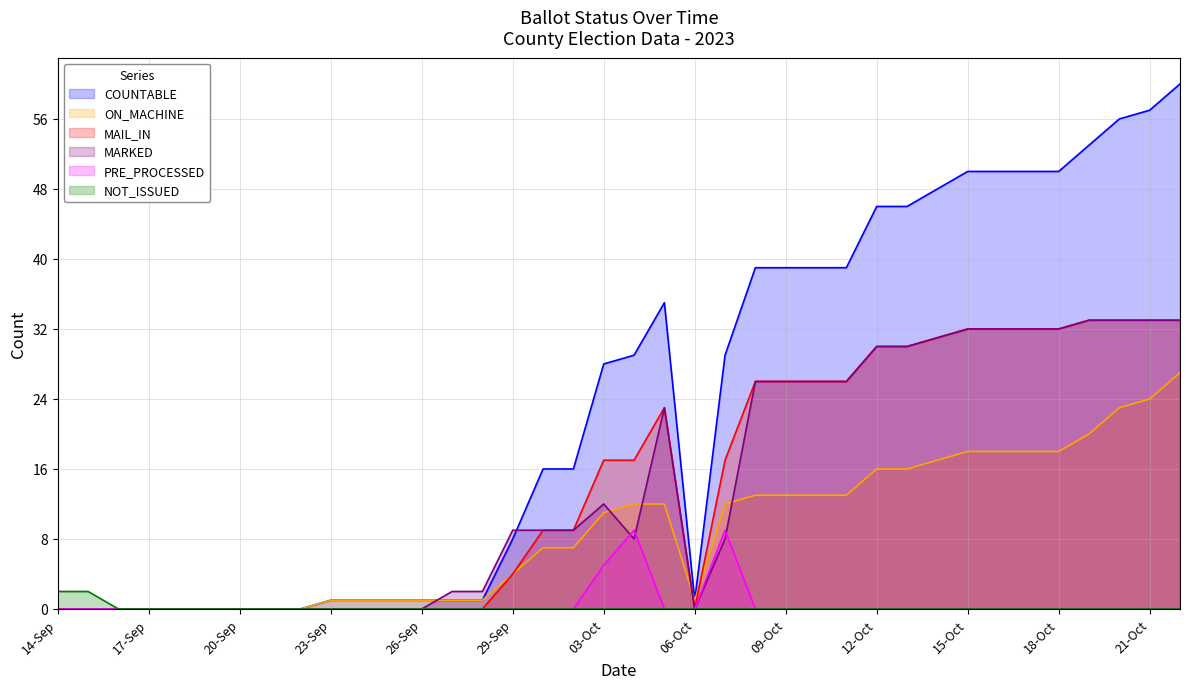

List the labels in order of ON_MACHINE value, smallest first.

14-Sep, 15-Sep, 16-Sep, 17-Sep, 18-Sep, 19-Sep, 20-Sep, 21-Sep, 22-Sep, 23-Sep, 24-Sep, 25-Sep, 26-Sep, 27-Sep, 28-Sep, 06-Oct, 29-Sep, 30-Sep, 02-Oct, 03-Oct, 04-Oct, 05-Oct, 07-Oct, 08-Oct, 09-Oct, 10-Oct, 11-Oct, 12-Oct, 13-Oct, 14-Oct, 15-Oct, 16-Oct, 17-Oct, 18-Oct, 19-Oct, 20-Oct, 21-Oct, 22-Oct